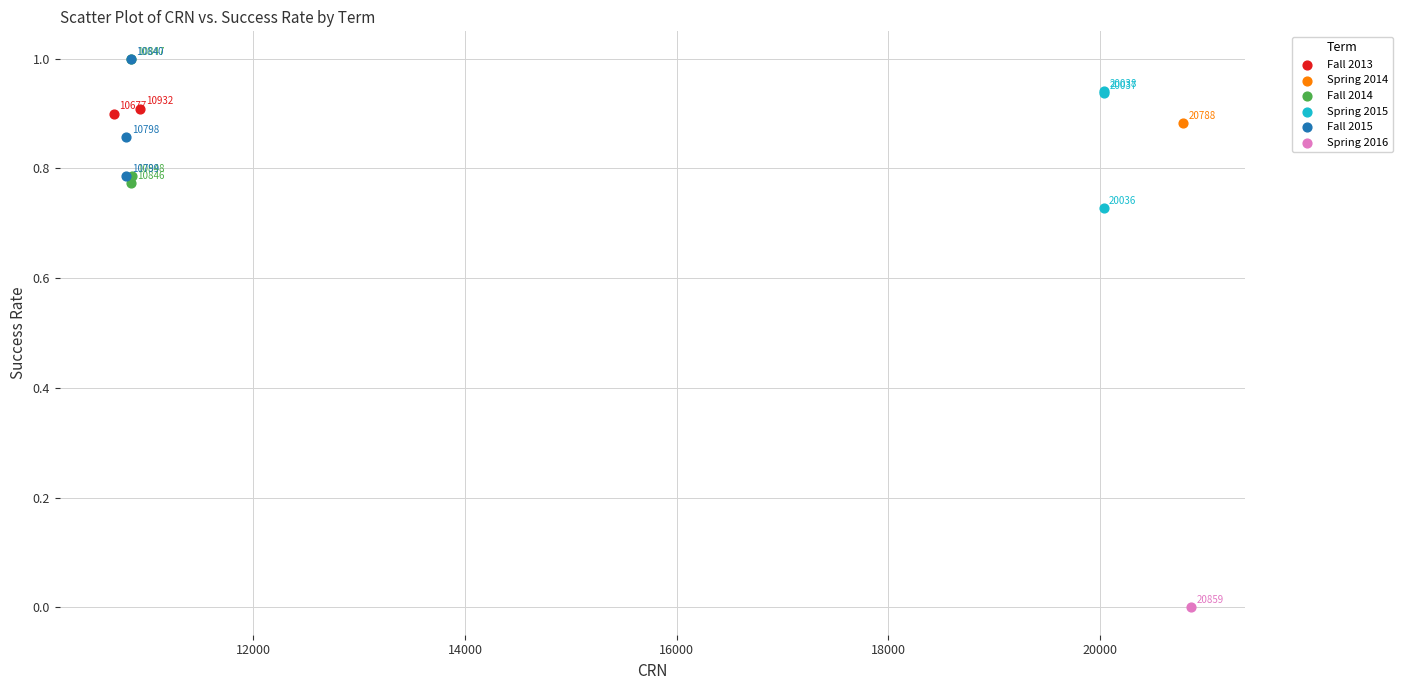

What are all the series names shown in the legend?

Fall 2013, Spring 2014, Fall 2014, Spring 2015, Fall 2015, Spring 2016